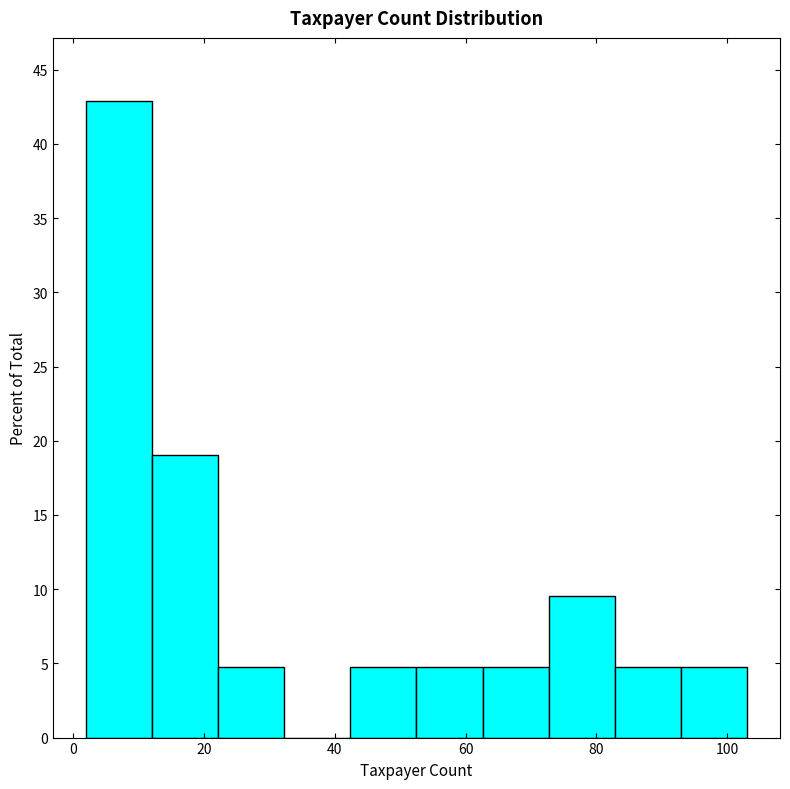

Reading left to right, transcribe this chart: for each bar, give the range it covers on the x-axis and its height. Neither the bar edges nor the heights are printed on the chart, so give them approximately, as read against the axes.

2 to 12: 43.0
12 to 22: 19.0
22 to 32: 5.0
32 to 42: 0
42 to 52: 5.0
52 to 62: 5.0
62 to 72: 5.0
72 to 82: 9.5
82 to 92: 5.0
92 to 104: 5.0